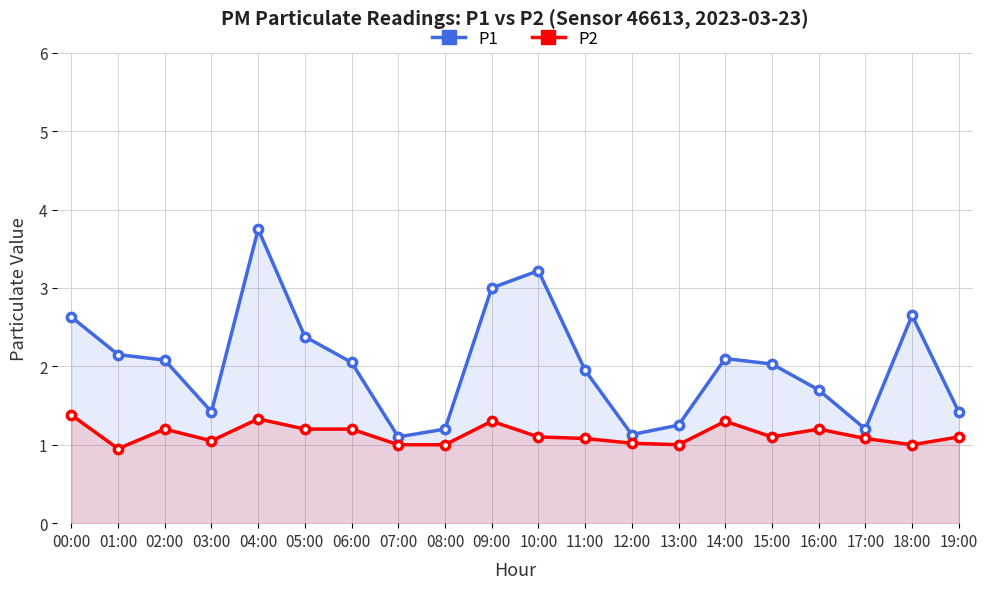

At which label does P1 reach its minimum?

07:00